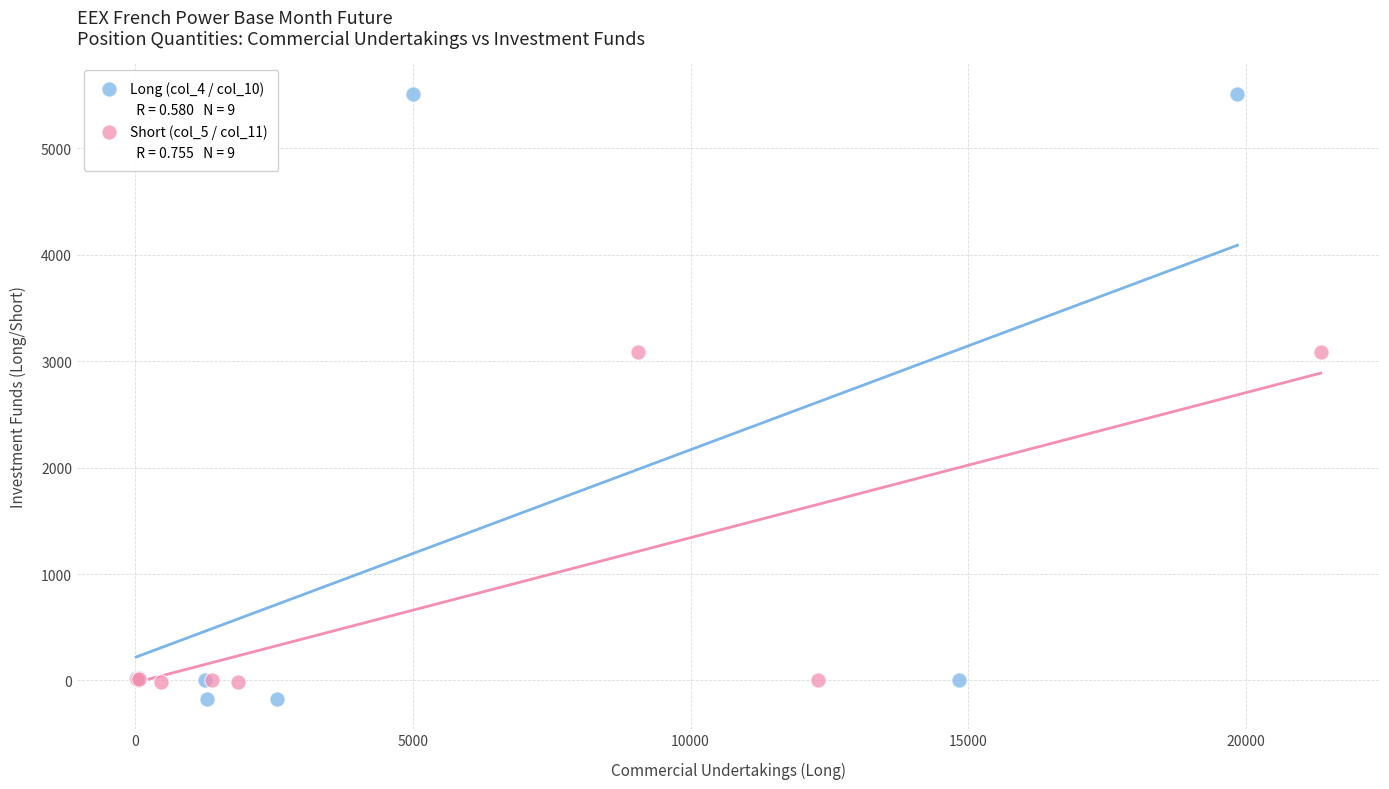

Which series contains the highest Y value?

Long (col_4 / col_10)